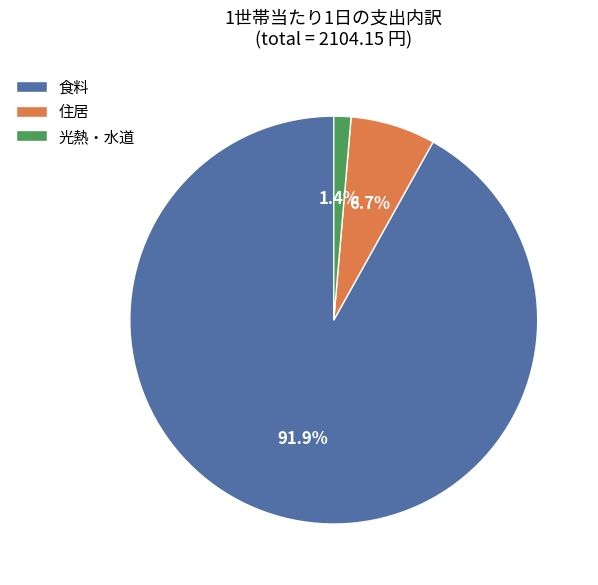

Which has a higher value, 食料 or 住居?

食料